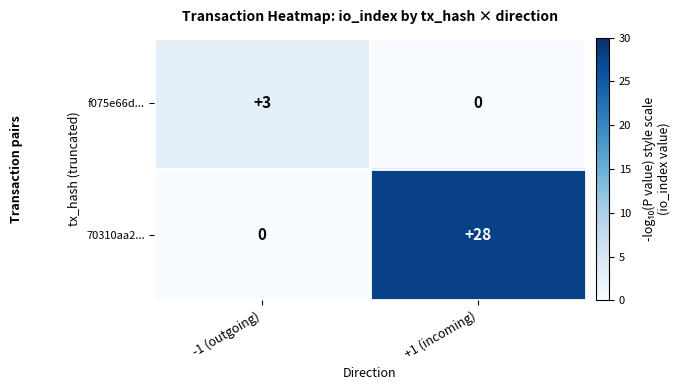

Which series has the largest total across all categories?

70310aa2...